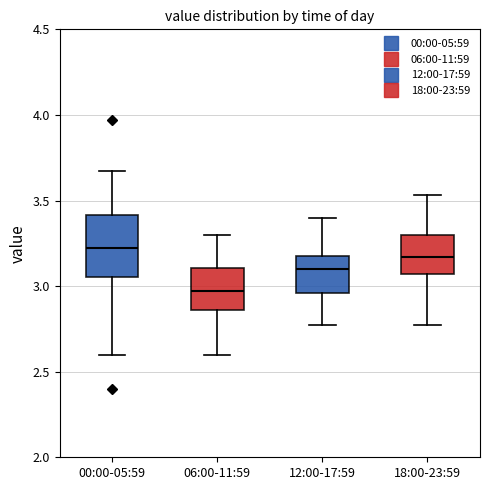

Where does the lower whisker of the box for 18:00-23:59 end on the y-axis? The values are not printed on the chart, so give them approximately, as read against the axis.

2.75